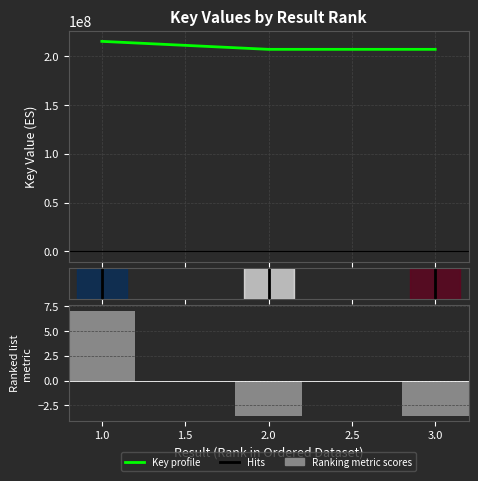

What is the maximum value for Key profile?

215475590.0